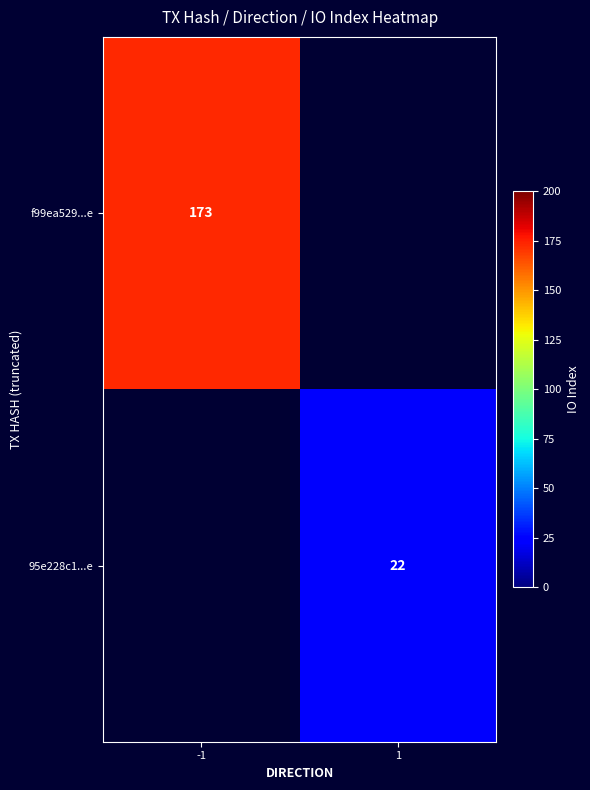

The 95e228c1...e series shows 36.7 at 1. True or false?

False